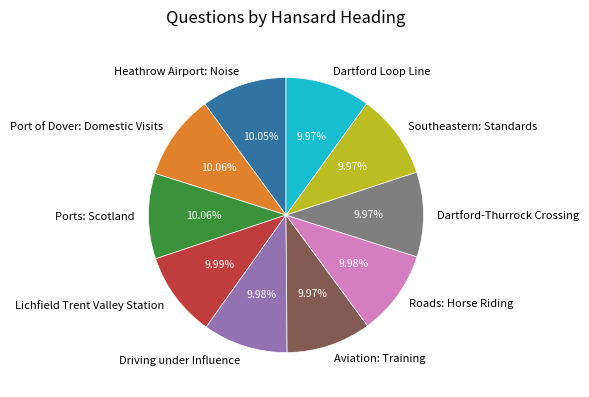

Is there a majority slice in this chart?

No